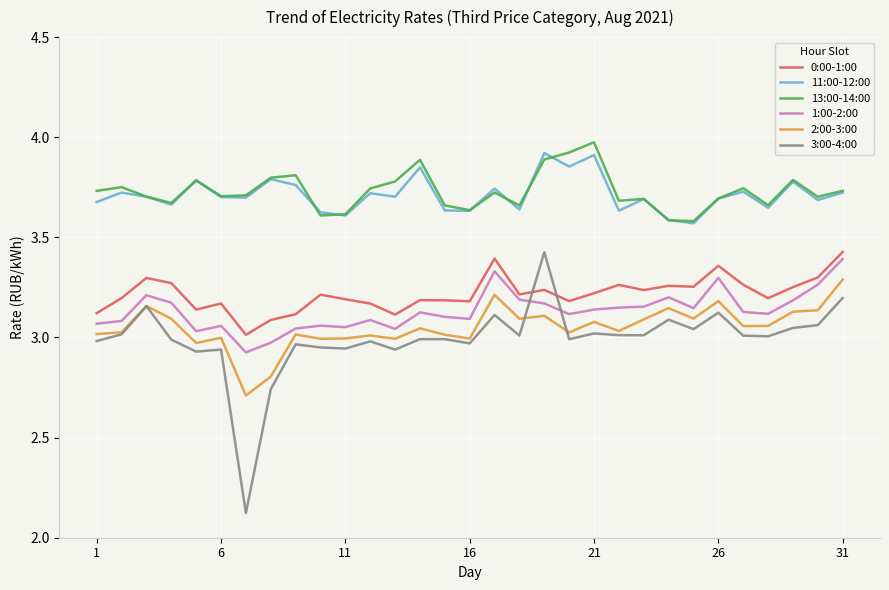

What is the smallest value displayed?

2.1